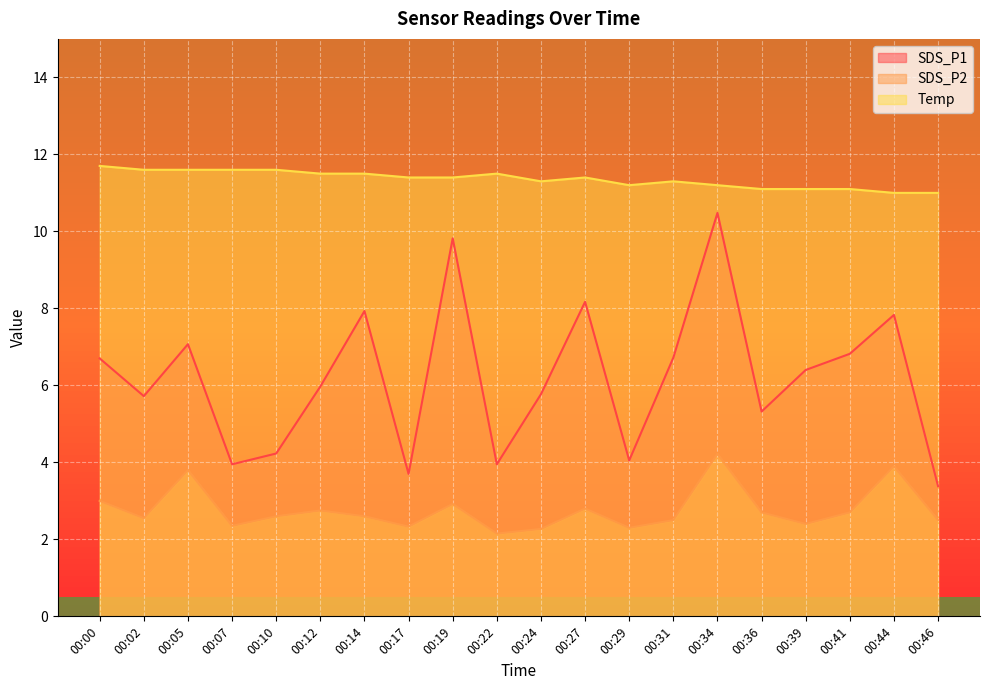

What value does the Temp series have at 00:14?

11.5